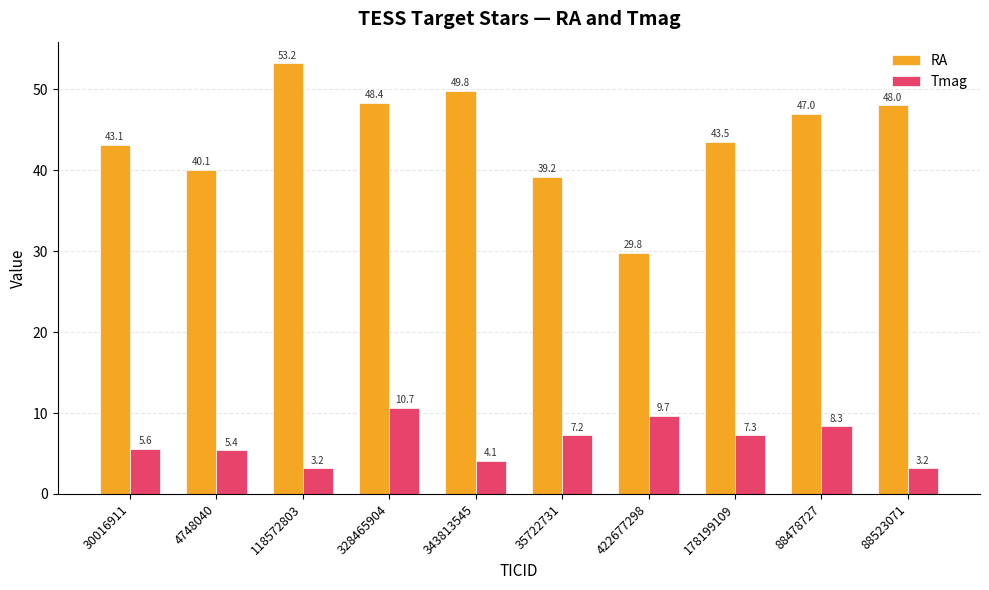

True or false: RA has a value of 29.8 at 422677298.

True